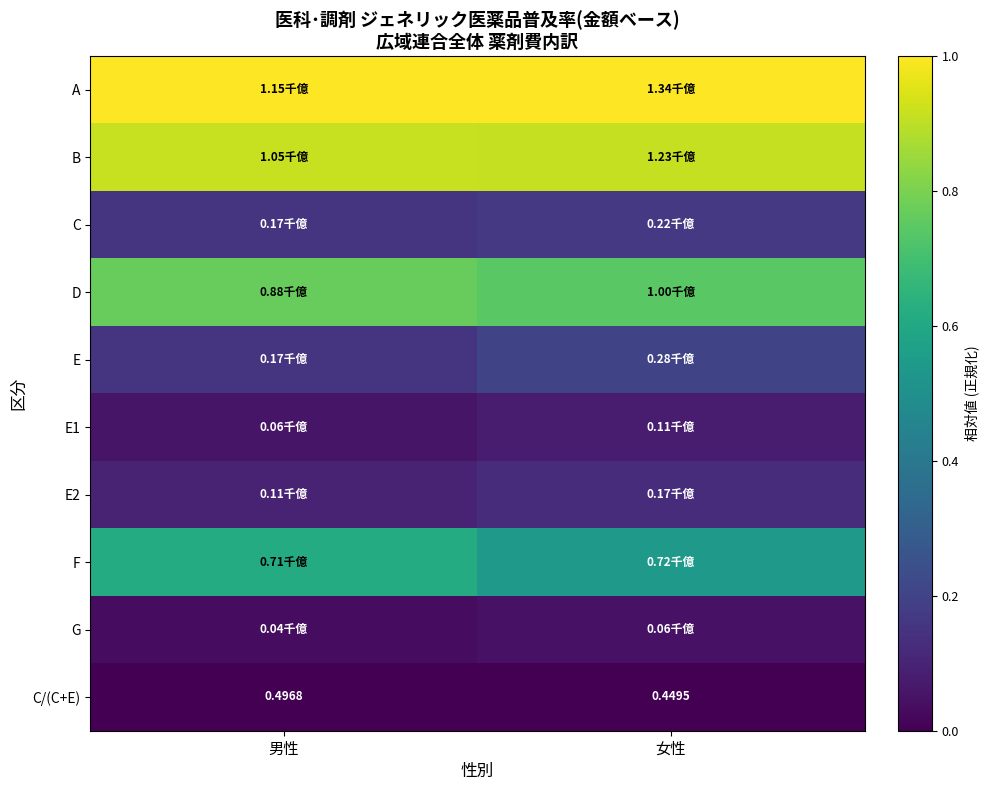

Which category has the highest value in the C/(C+E) series?

男性